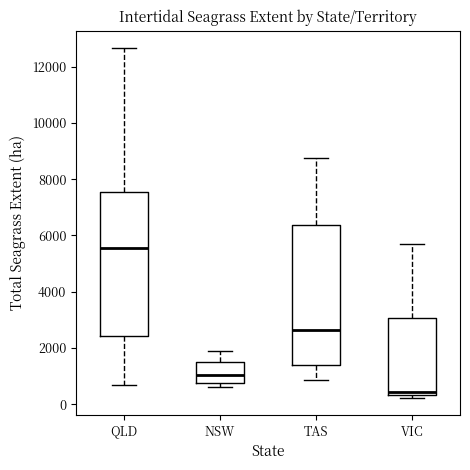

Which box has the lowest median line?

VIC